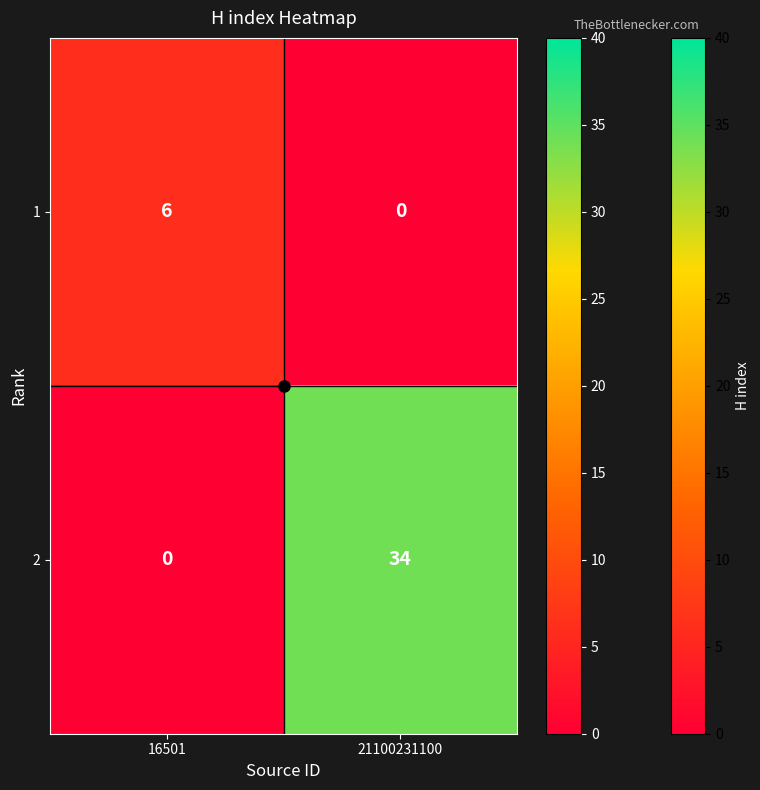

List the series in order of their overall mean, lowest first.

1, 2